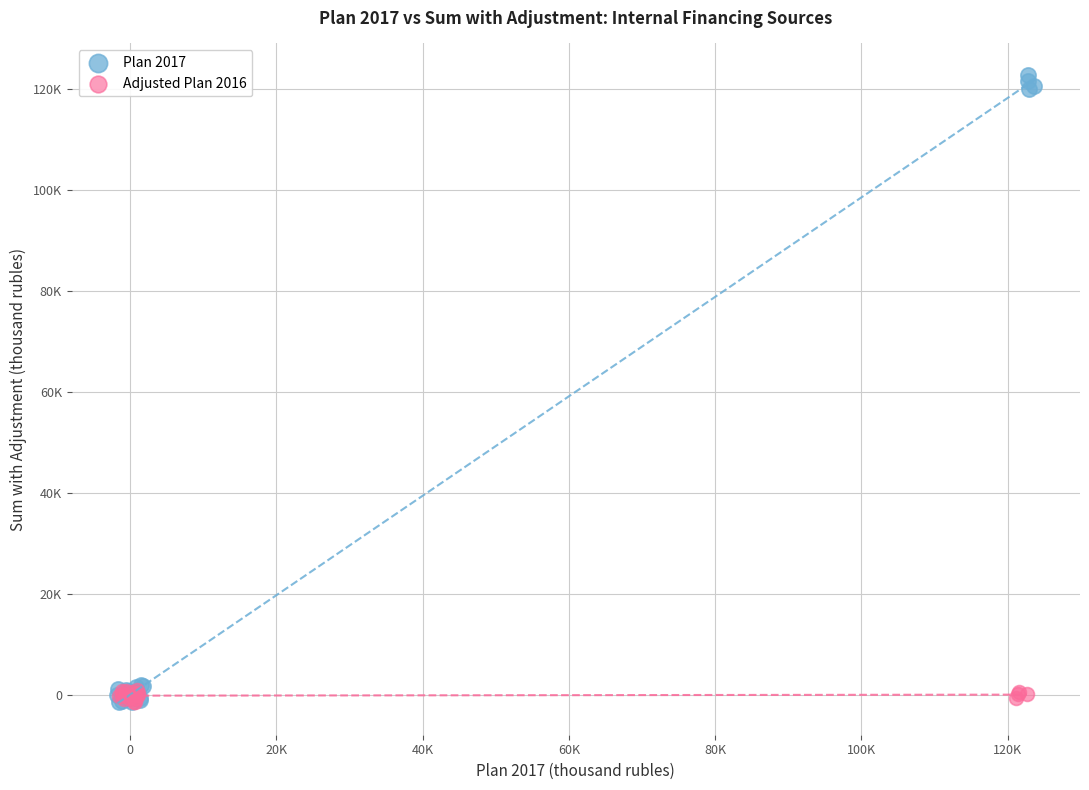

Which series reaches the maximum Y coordinate?

Plan 2017